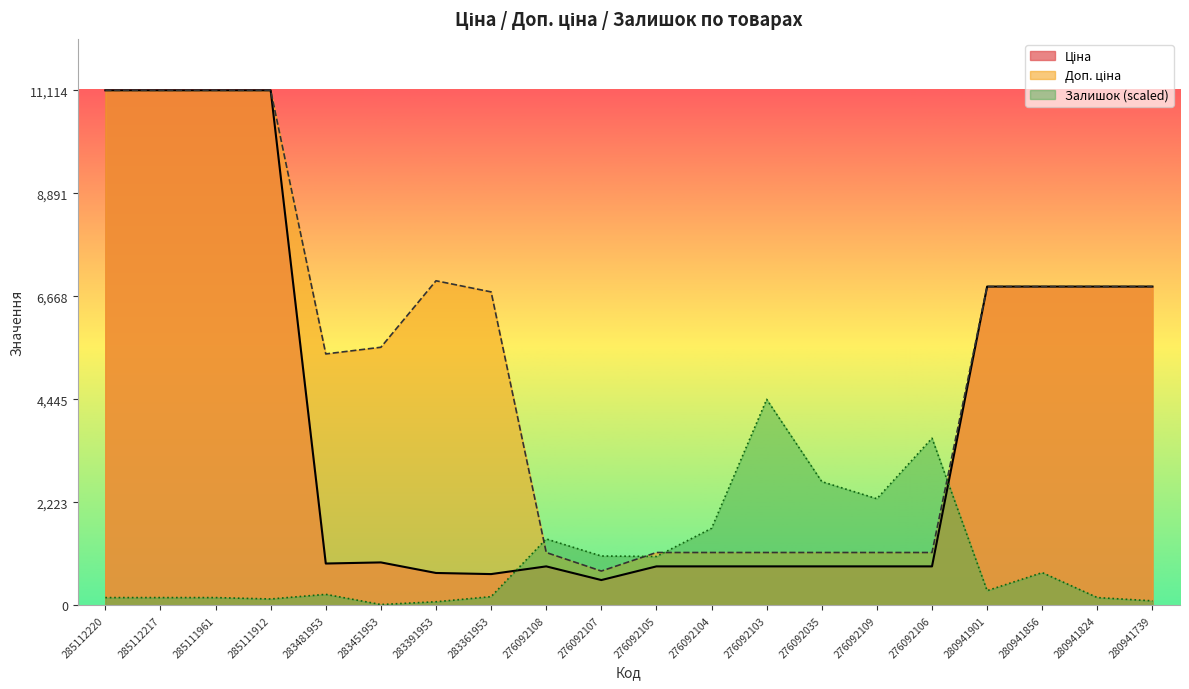

List the labels in order of Ціна value, largest first.

285112220, 285112217, 285111961, 285111912, 280941901, 280941856, 280941824, 280941739, 283451953, 283481953, 276092108, 276092105, 276092104, 276092103, 276092035, 276092109, 276092106, 283391953, 283361953, 276092107